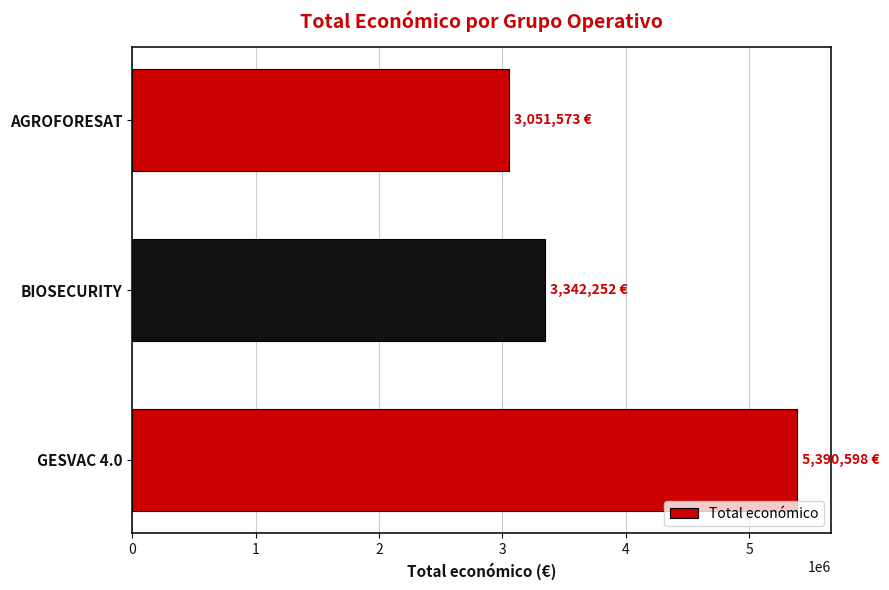

What value does the data have at BIOSECURITY, to the nearest 10?

3342250